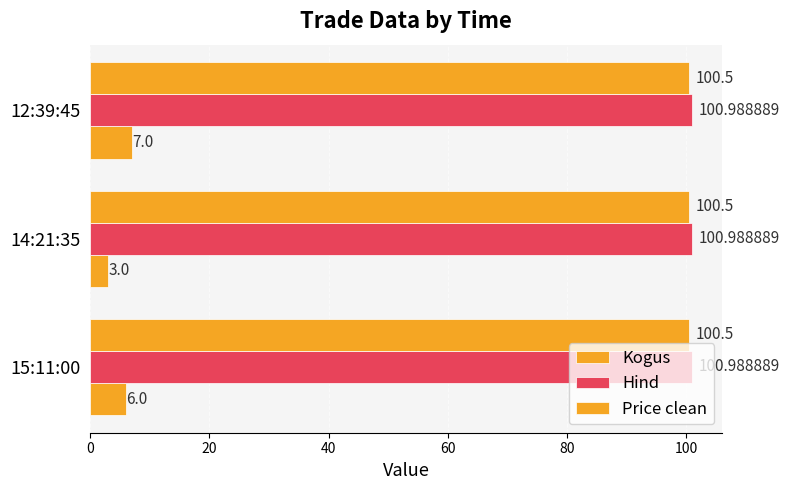

How many distinct data groups are displayed?

3